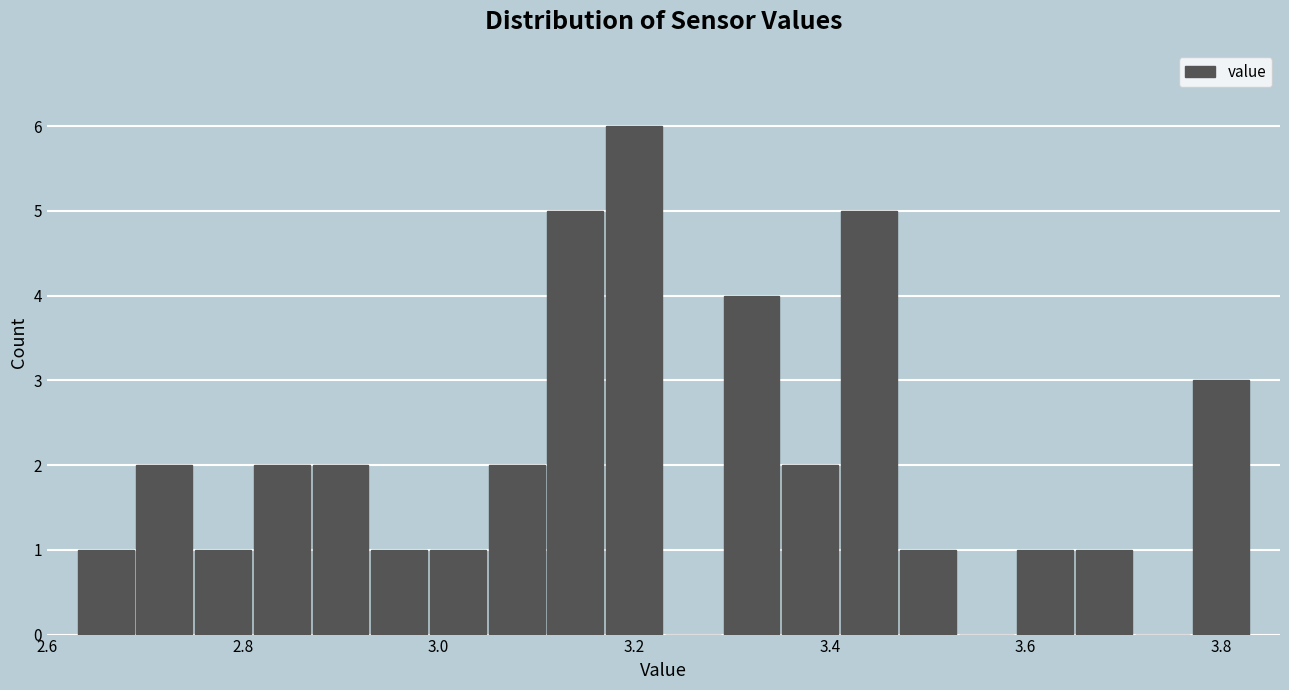

Read against the x-axis, roughly where is the centre of the tallest bar?

3.20